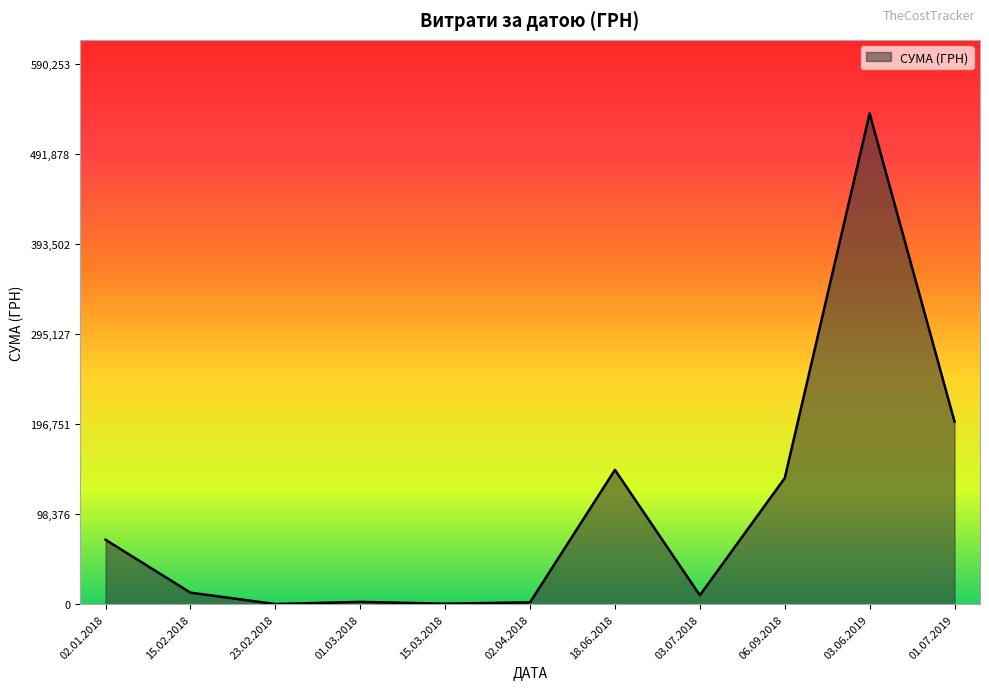

What is the difference between the maximum and minimum values?

536293.7